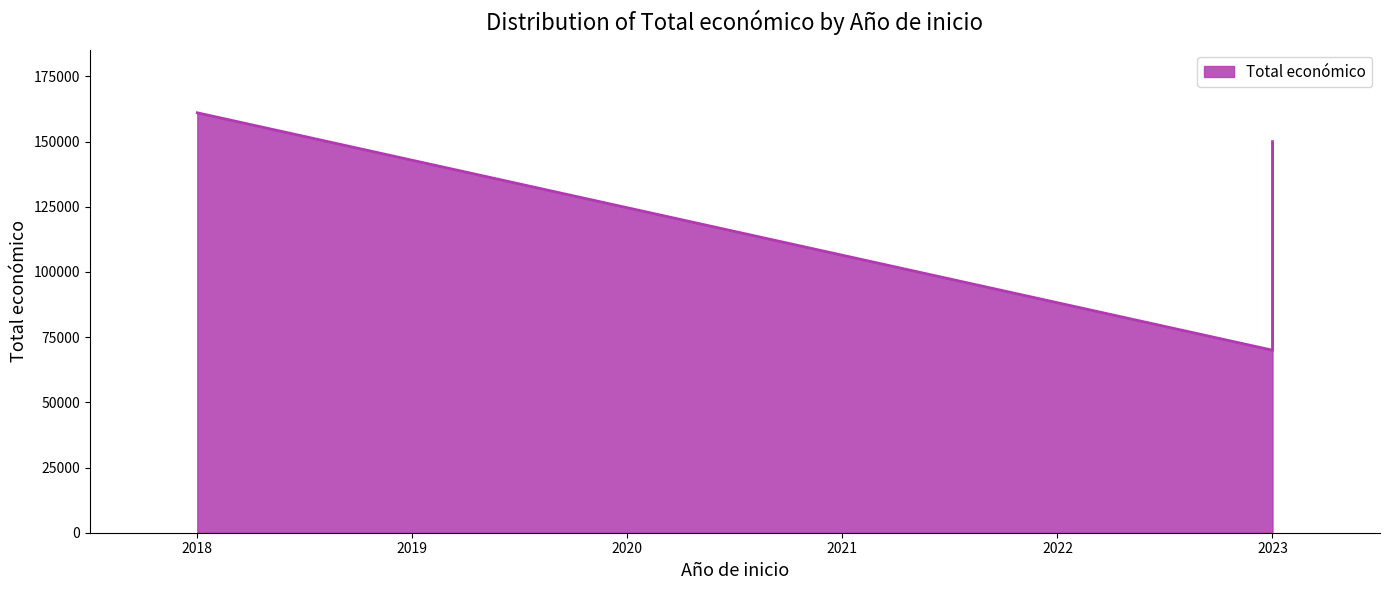

What is the minimum value shown in the chart?

70000